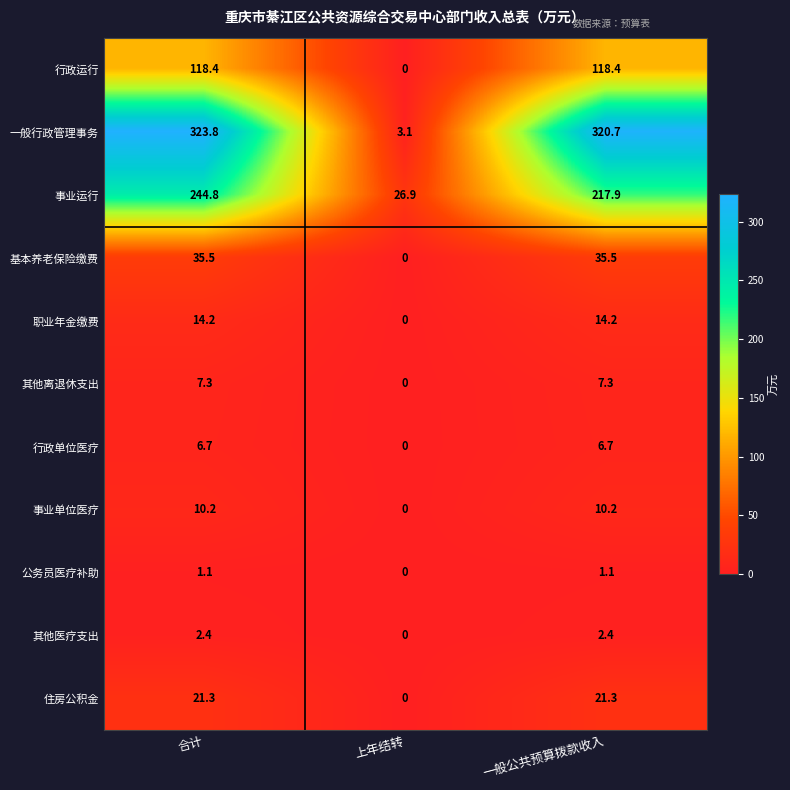

Which series has the largest range (max minus min)?

一般行政管理事务